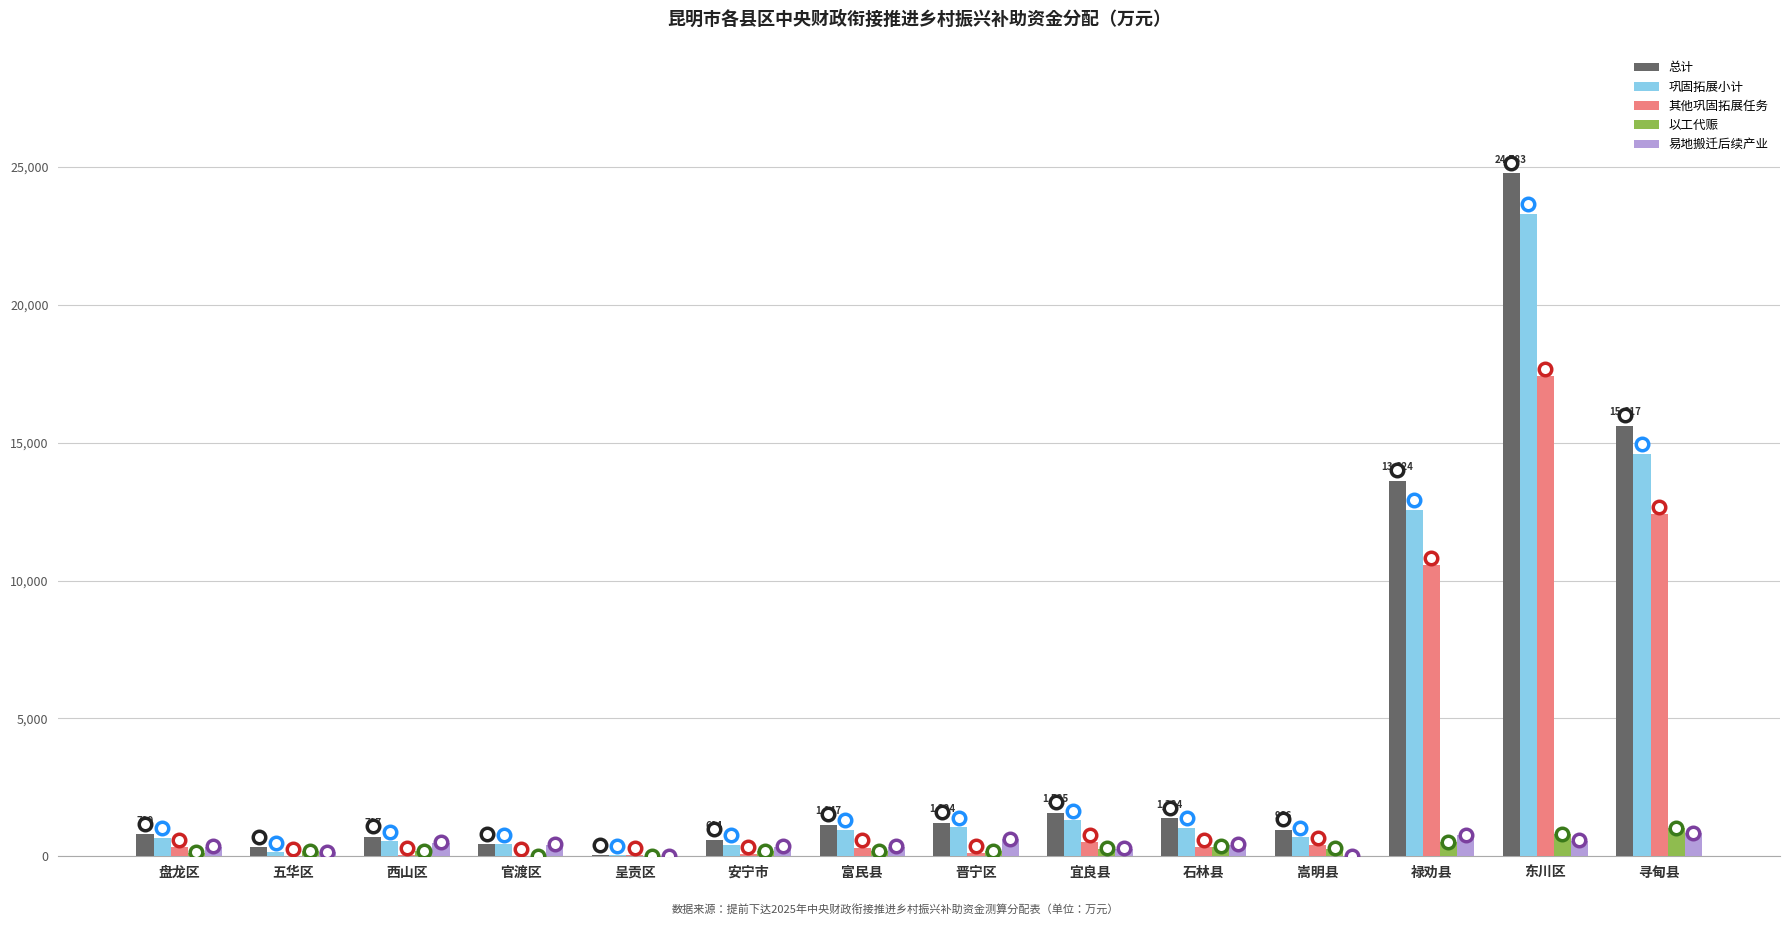

Which series changed the most between 石林县 and 禄劝县?

总计